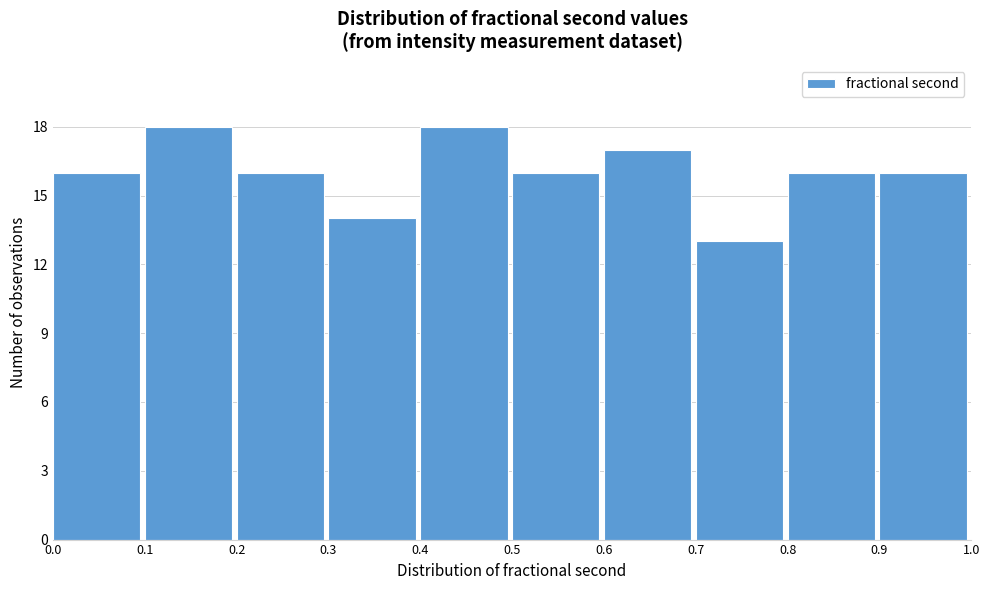

Reading left to right, transcribe this chart: for each bar, give the range it covers on the x-axis and its height. The values are not printed on the chart, so give them approximately, as read against the axis.

0.0 to 0.1: 16
0.1 to 0.2: 18
0.2 to 0.3: 16
0.3 to 0.4: 14
0.4 to 0.5: 18
0.5 to 0.6: 16
0.6 to 0.7: 17
0.7 to 0.8: 13
0.8 to 0.9: 16
0.9 to 1.0: 16